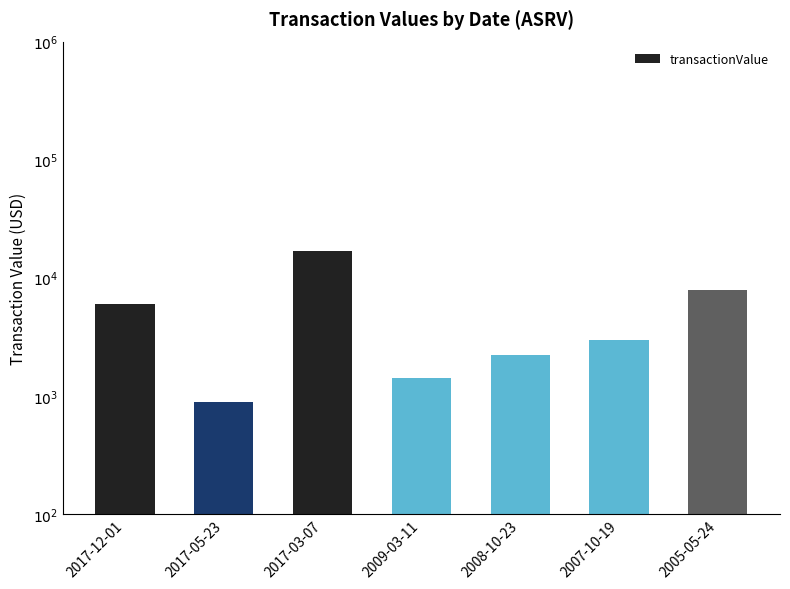

How many series are shown in this chart?

1